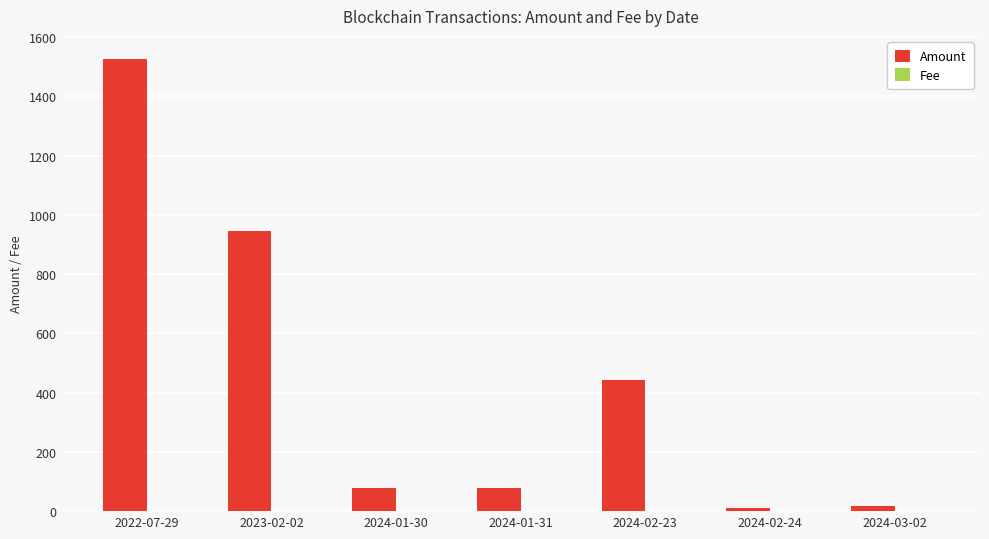

Which series changed the most between 2023-02-02 and 2024-01-30?

Amount